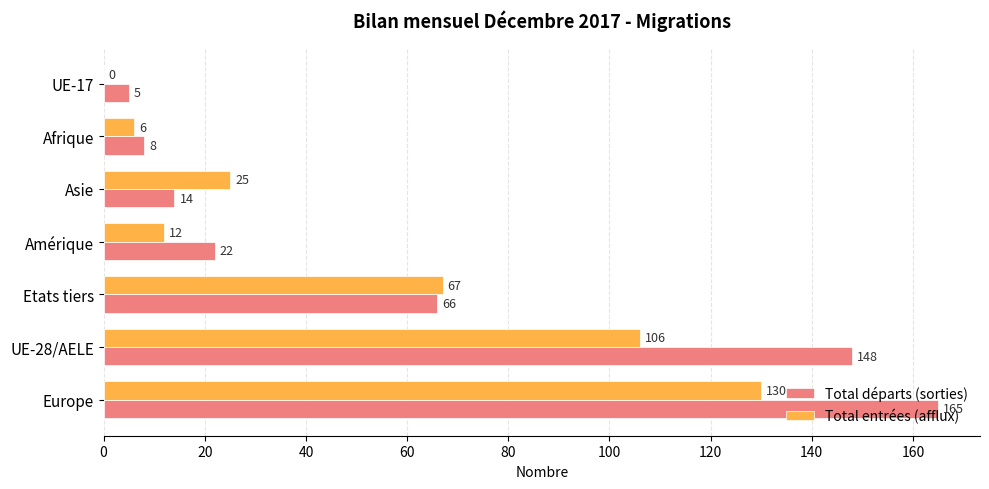

Count the number of categories in the chart.

7